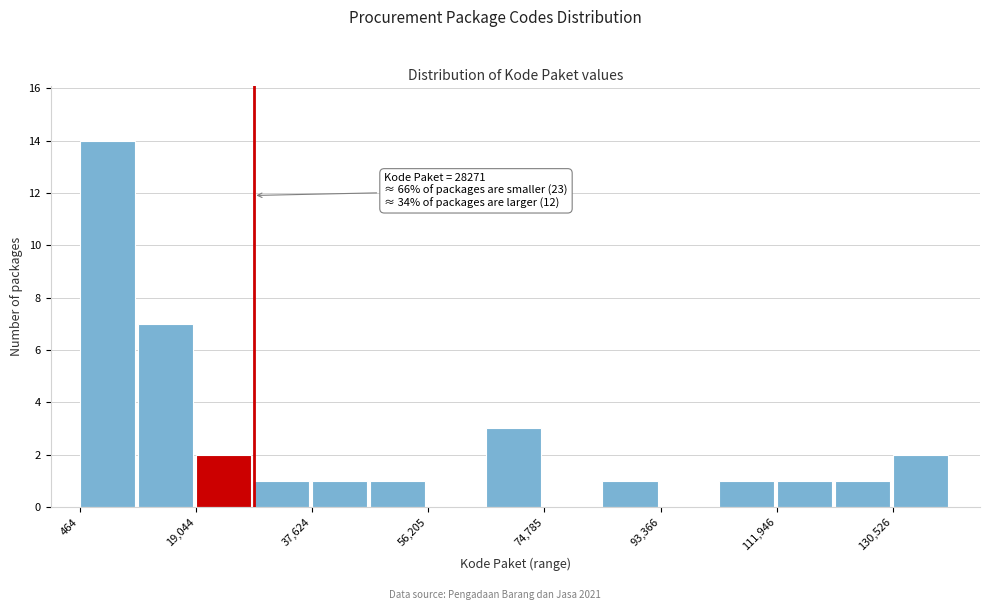

Over which range of the x-axis is the bar tallest?

0 to 10000